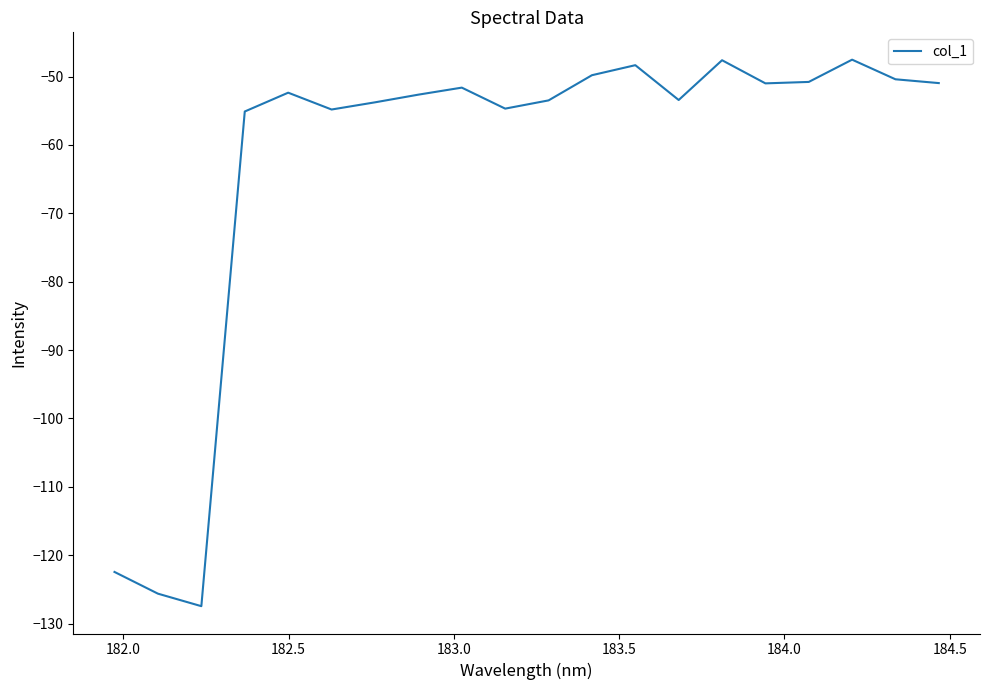

What is the difference between the maximum and minimum values?

79.9